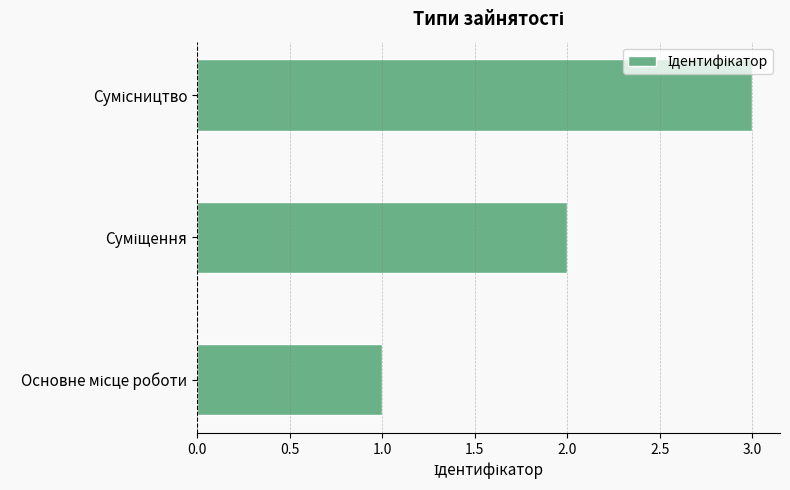

What is the maximum value shown in the chart?

3